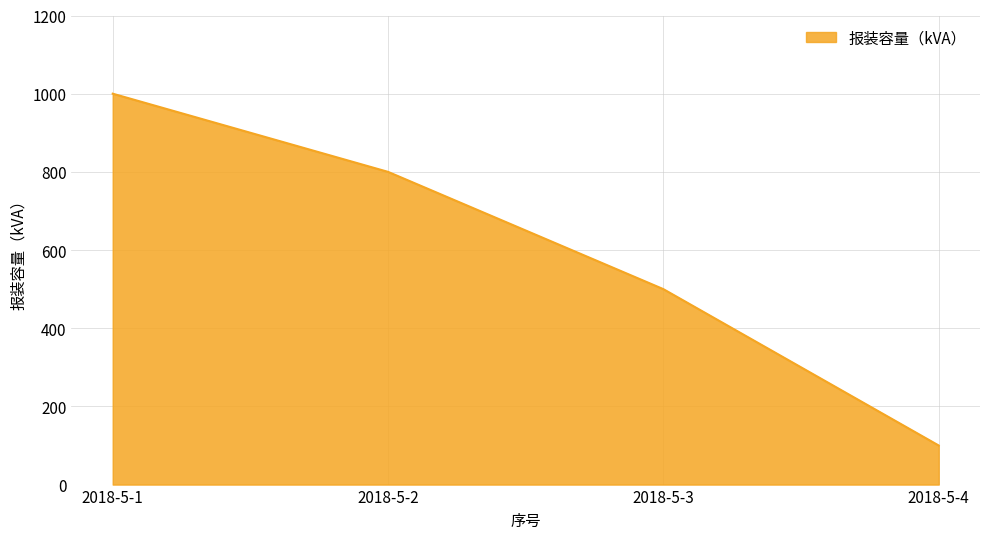

Which has a higher value, 2018-5-3 or 2018-5-1?

2018-5-1